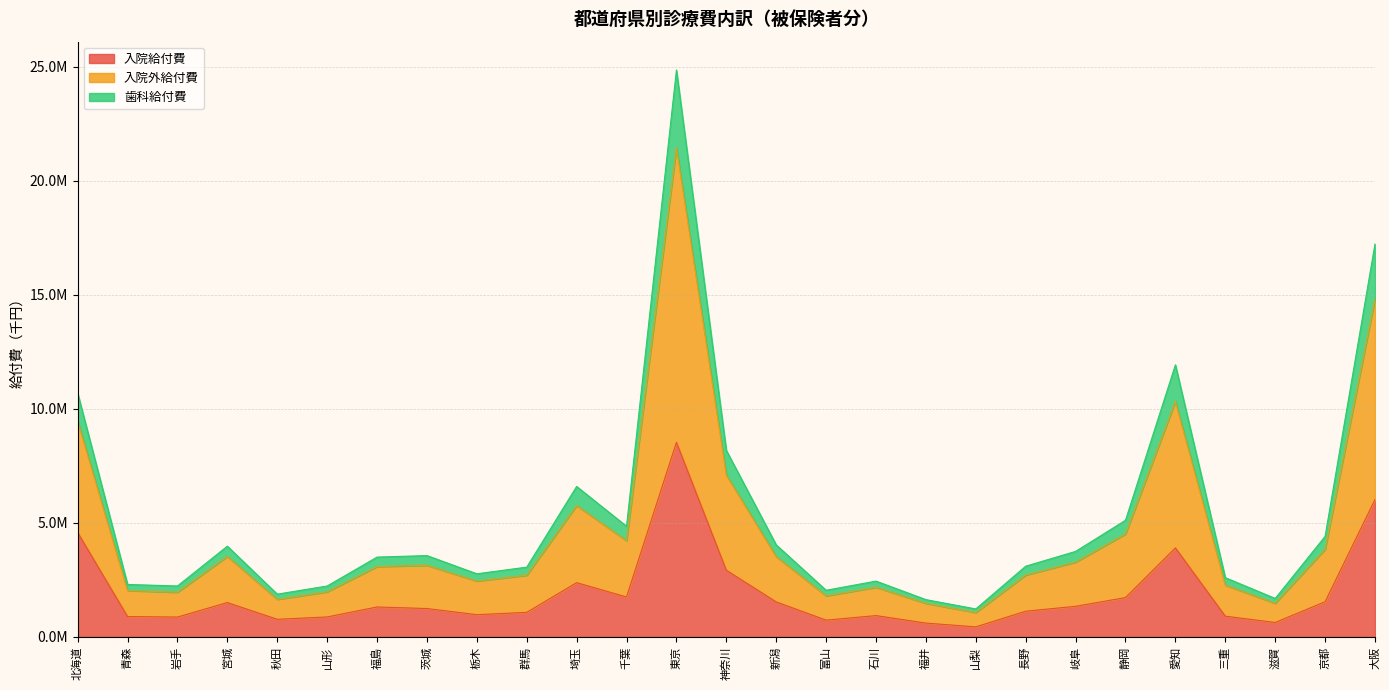

In 歯科給付費, how many points are higher than both neighbors (excluding endpoints)?

6